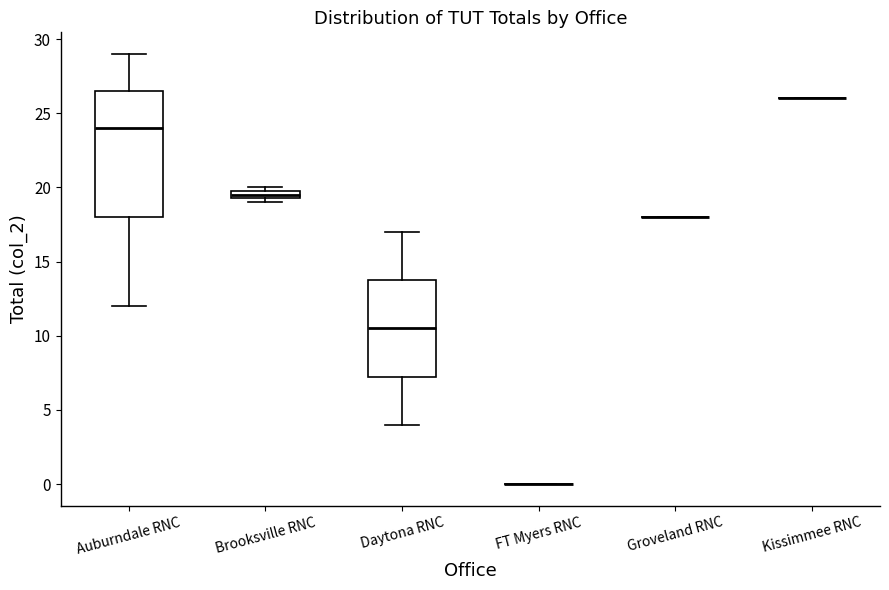

Which box is the tallest, from its lower edge to its upper edge?

Auburndale RNC